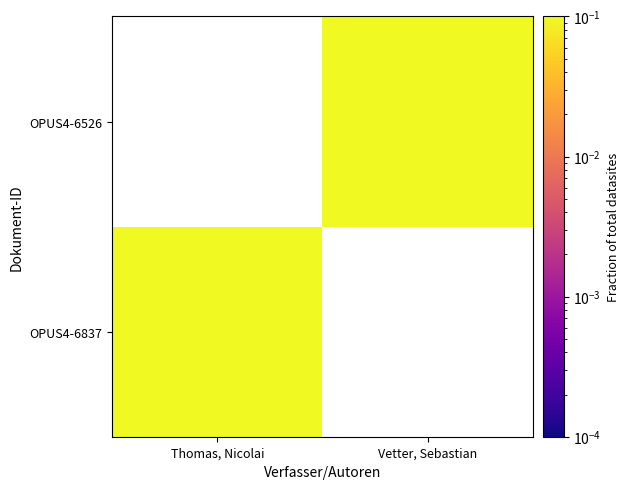

At which category does the chart reach its peak across all series?

Thomas, Nicolai